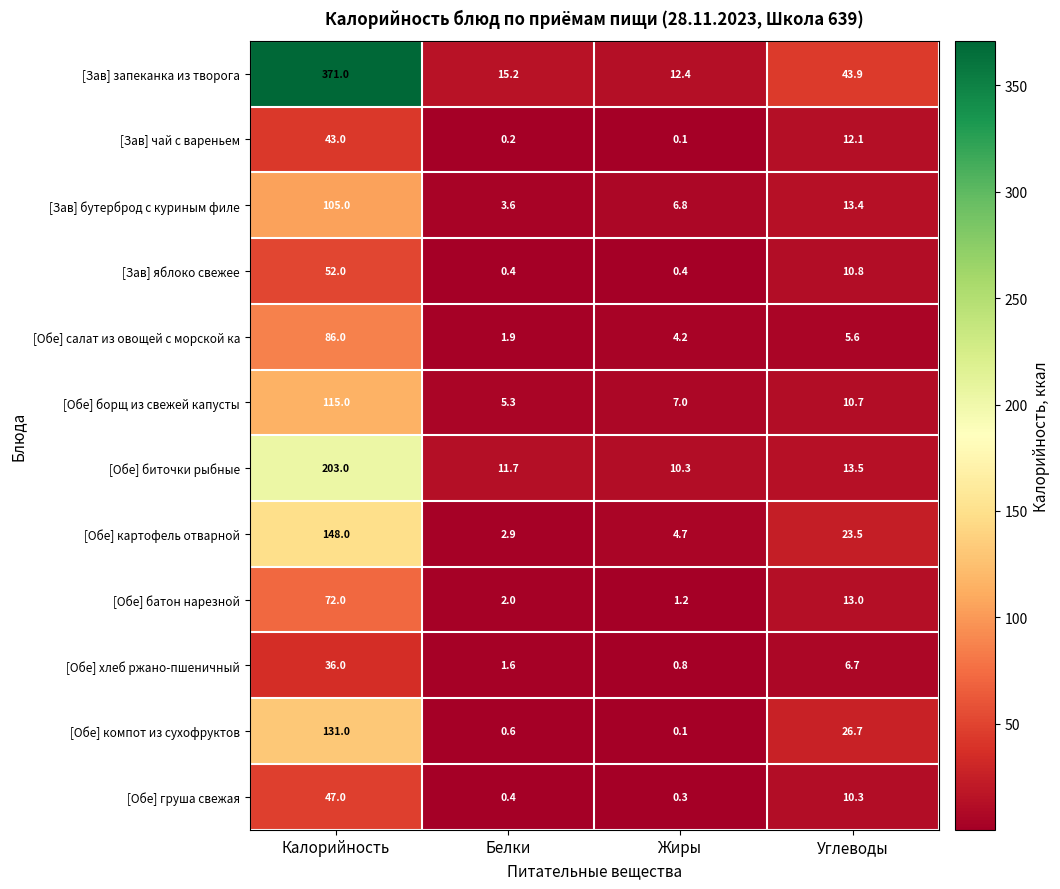

Where does the [Обе] батон нарезной series first go above 13?

Калорийность